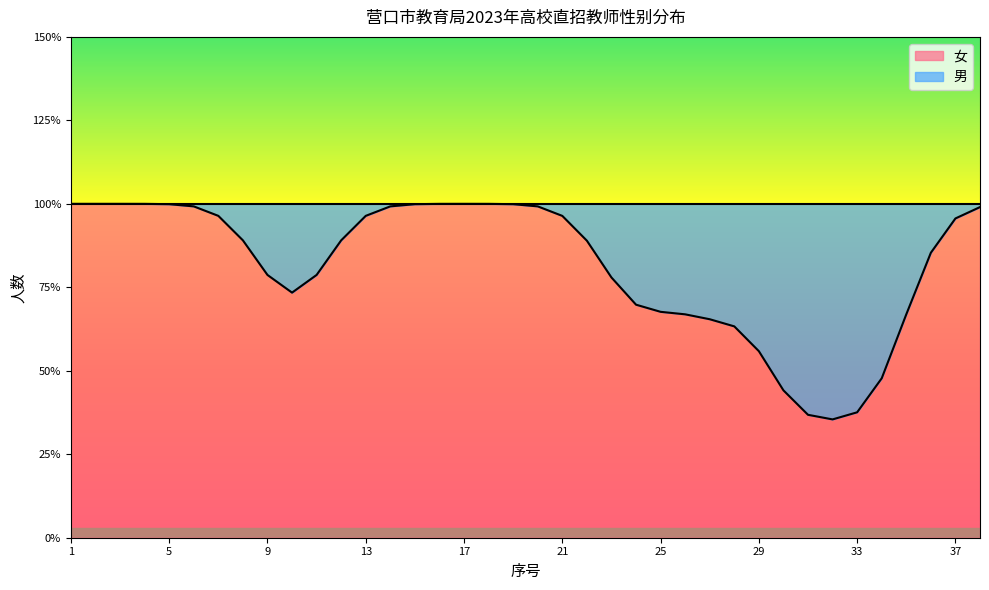

What is the difference between the highest and lowest values at 25?

1